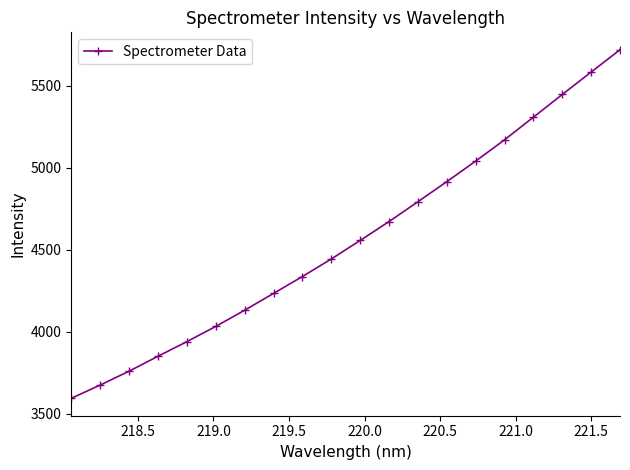

What is the smallest value displayed?

3595.2